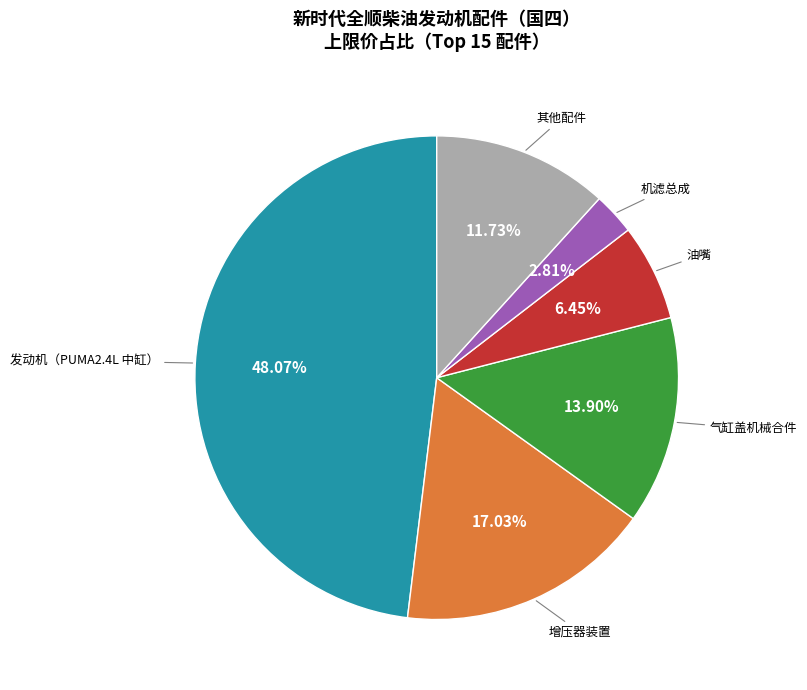

Count the number of slices in the pie.

6